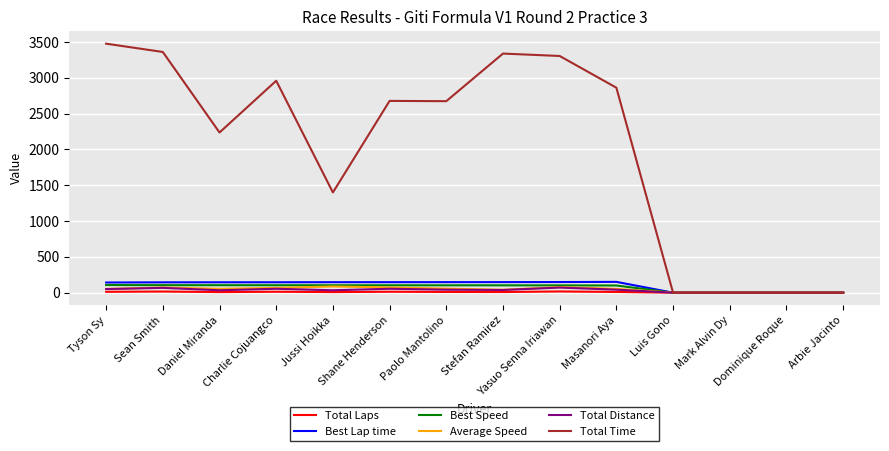

The value of Total Time at Yasuo Senna Iriawan is 3303.8. True or false?

True